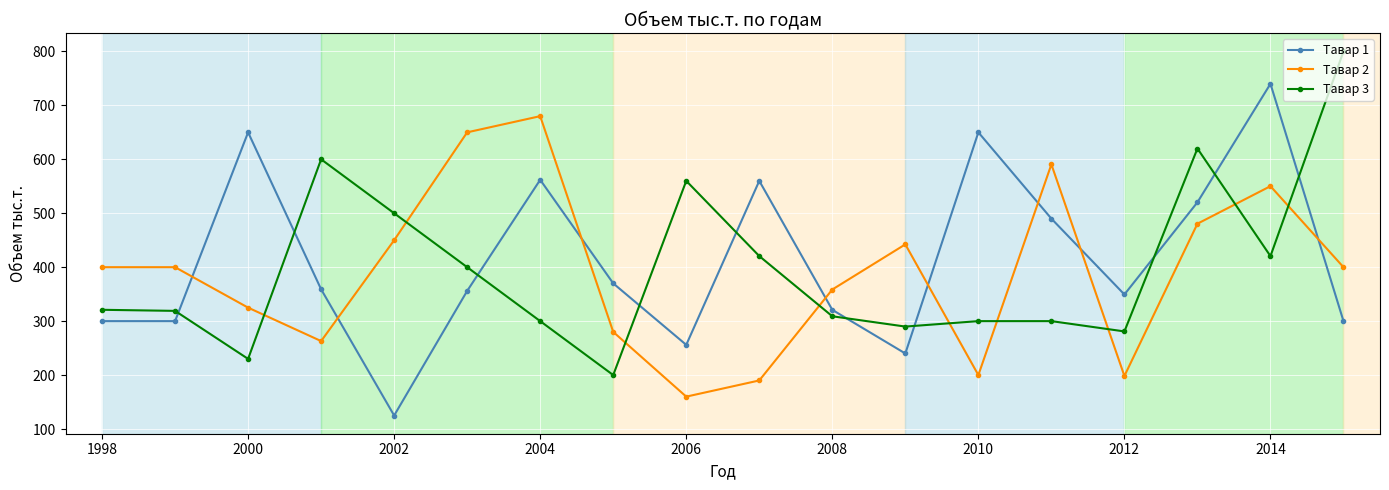

List the series in order of their peak value, lowest first.

Тавар 2, Тавар 1, Тавар 3